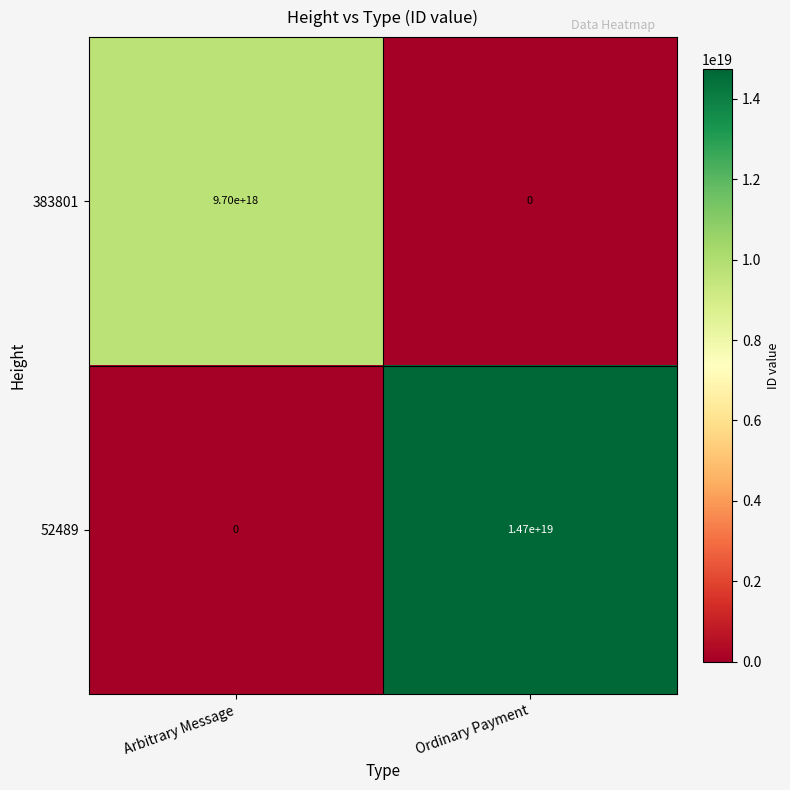

The 383801 series shows -3009963087493372928 at Ordinary Payment. True or false?

False